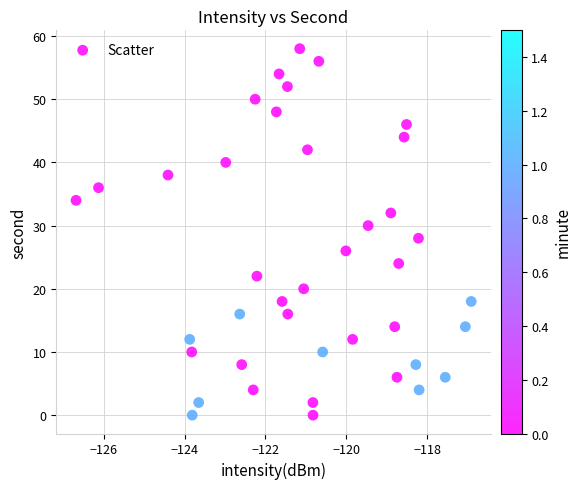

What is the range of Y values (max minus min)?

58